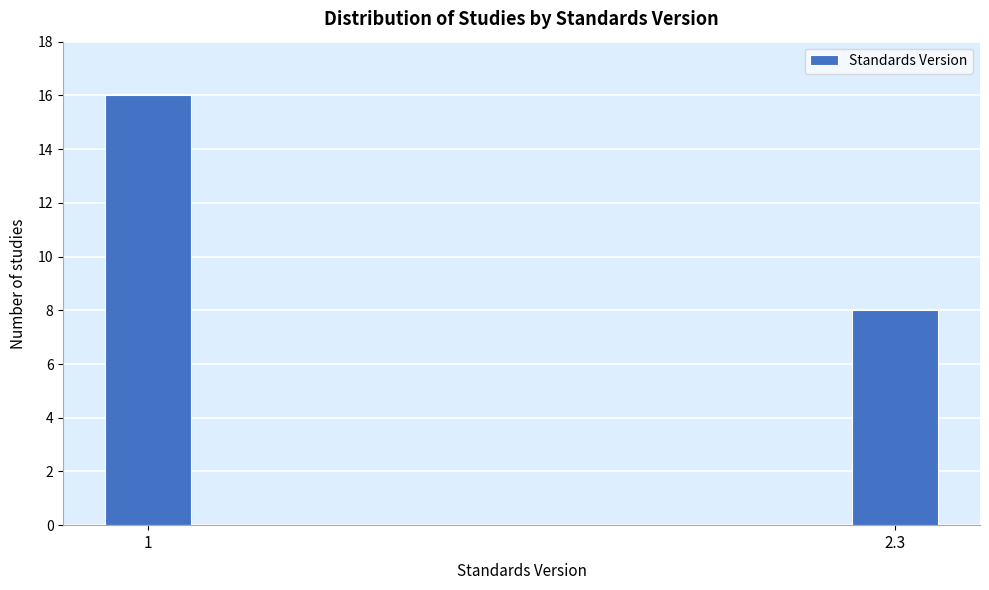

Reading left to right, extract all data points from this chart.

1=16	2.3=8